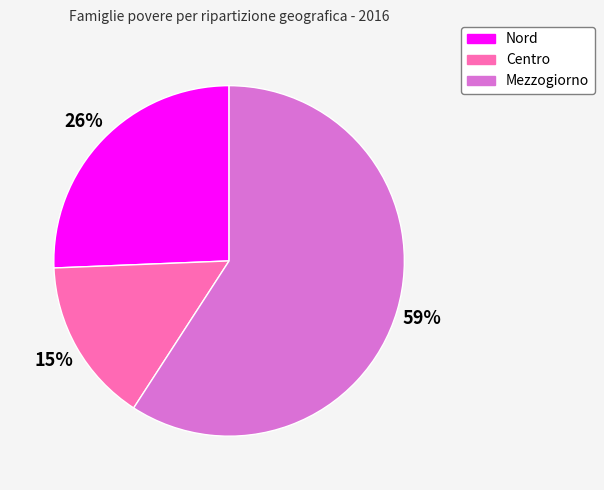

Does any single category account for the majority?

Yes